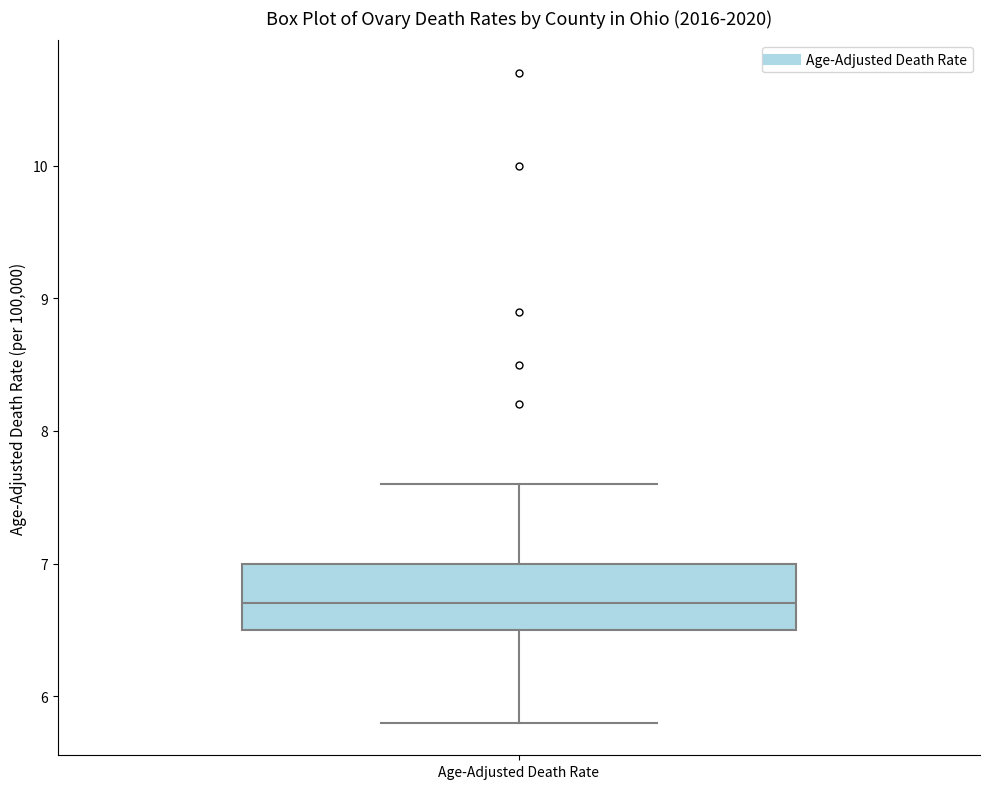

Where does the lower whisker of the box for Age-Adjusted Death Rate end on the y-axis? The values are not printed on the chart, so give them approximately, as read against the axis.

5.8